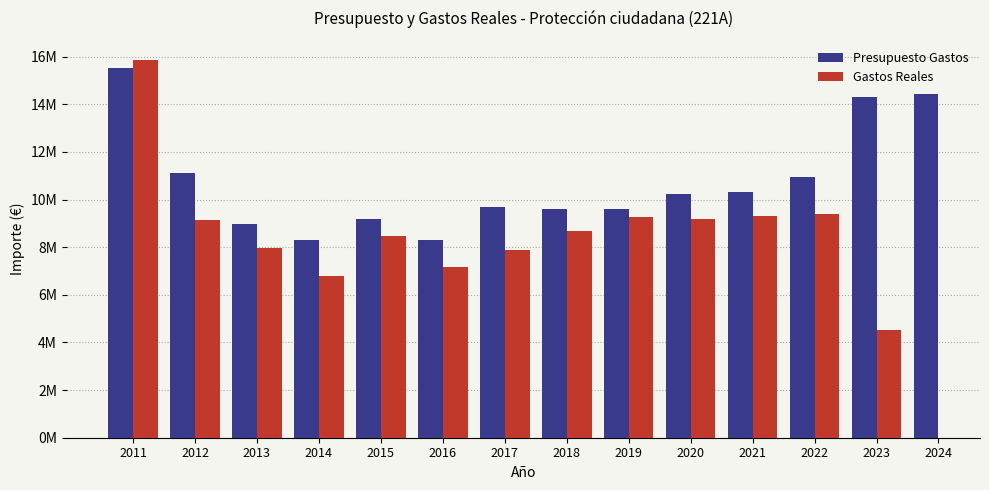

The Presupuesto Gastos series shows 6172058.7 at 2015. True or false?

False